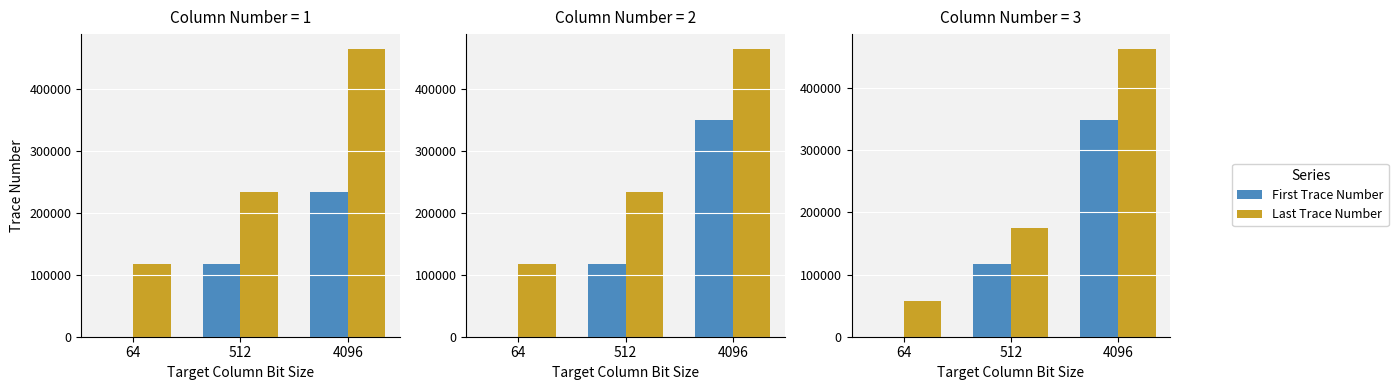

What is the value of the Last Trace Number bar at the 3rd from the left?

463890